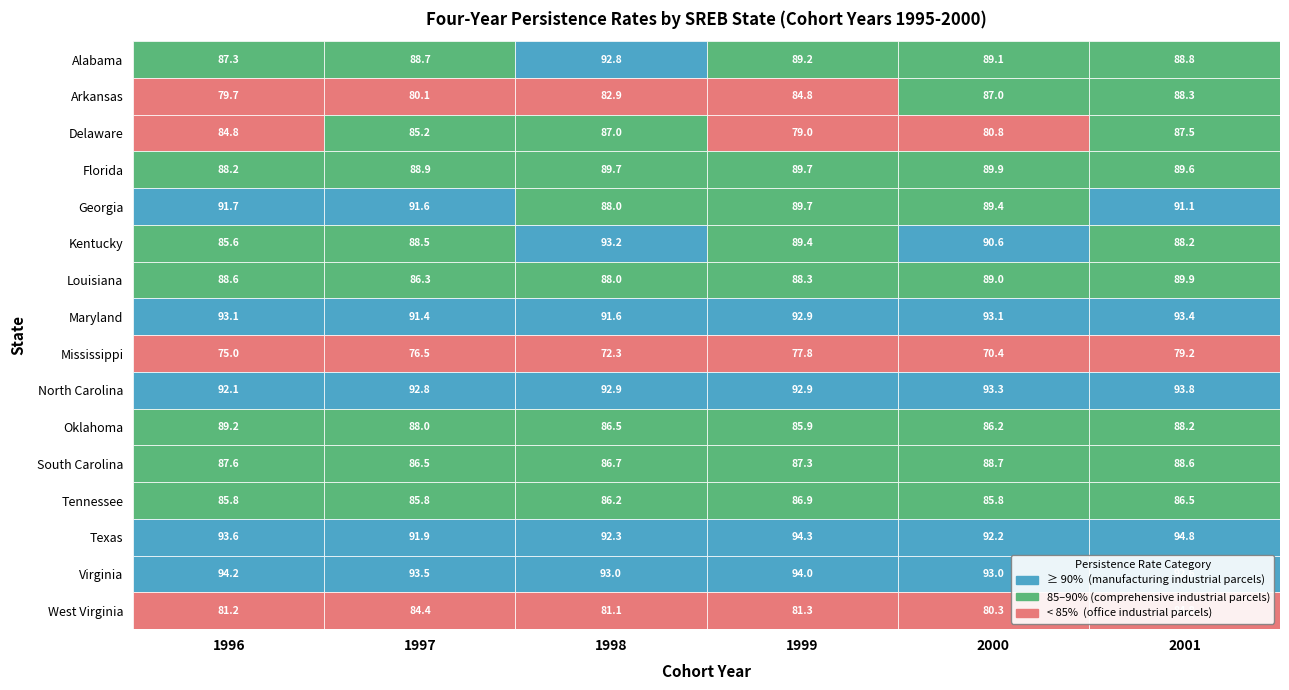

Count the number of data series in this chart.

16